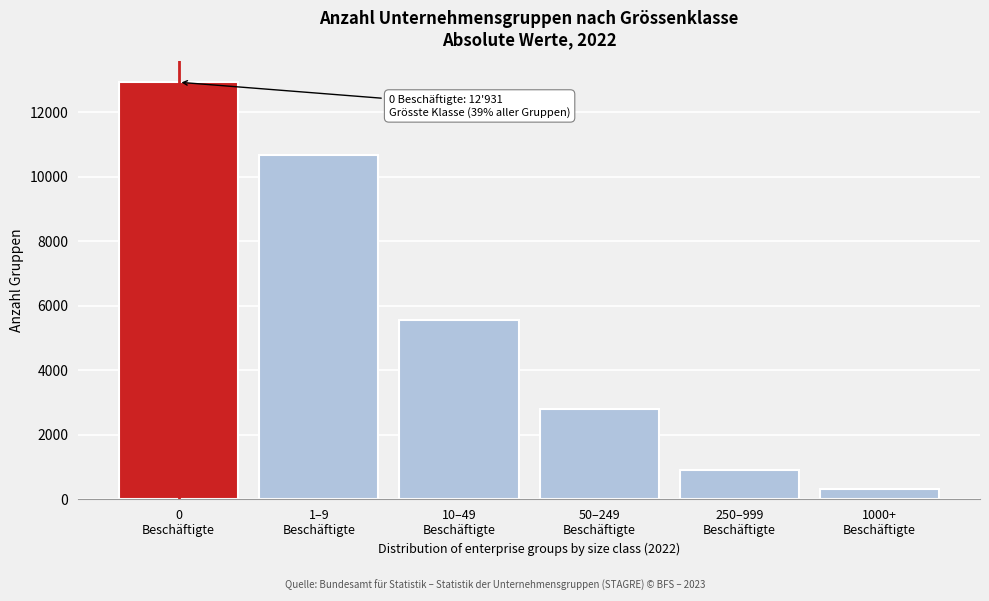

Reading right to left, what are all the values shown in this chart?

306	899	2803	5548	10671	12931